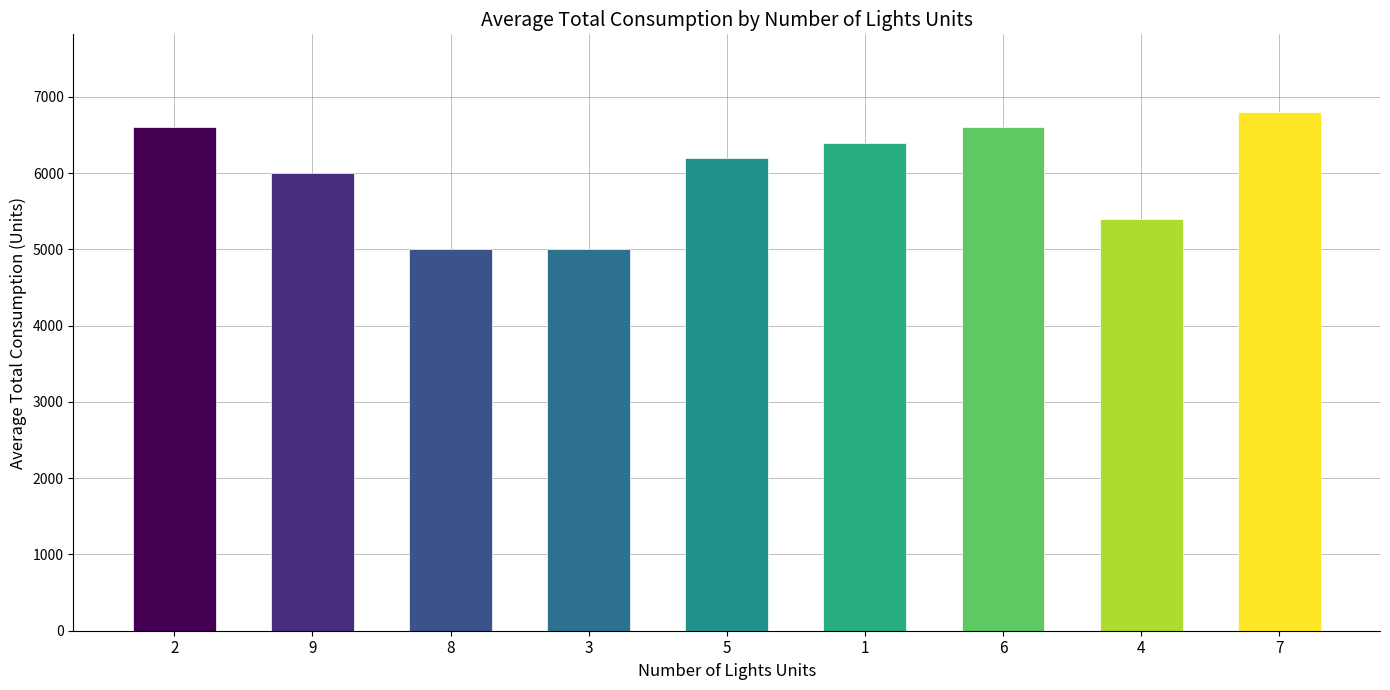

Where does the data first go above 6200?

2